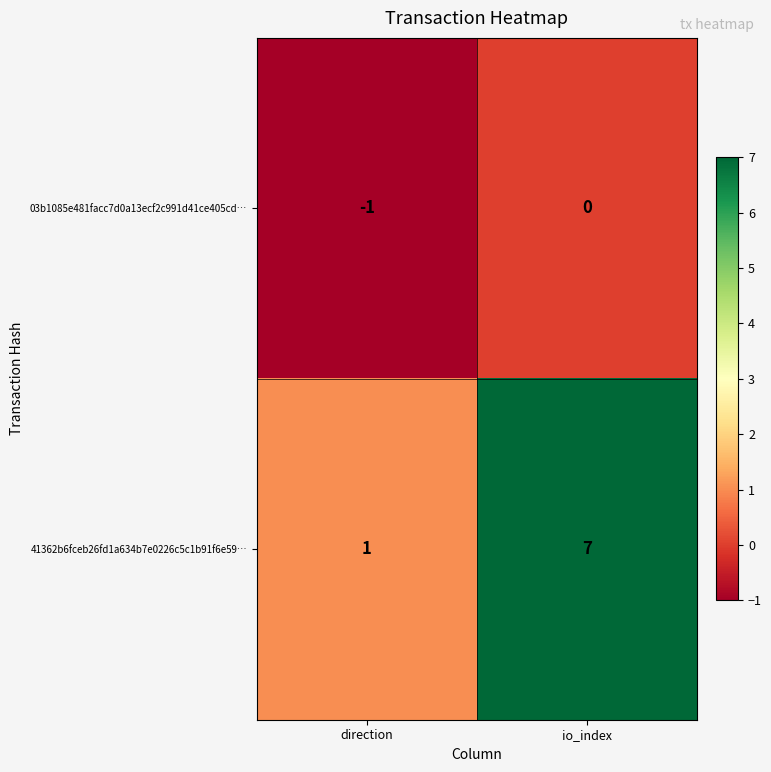

What is the difference between the maximum and minimum values in the 41362b6fceb26fd1a634b7e0226c5c1b91f6e59… series?

6